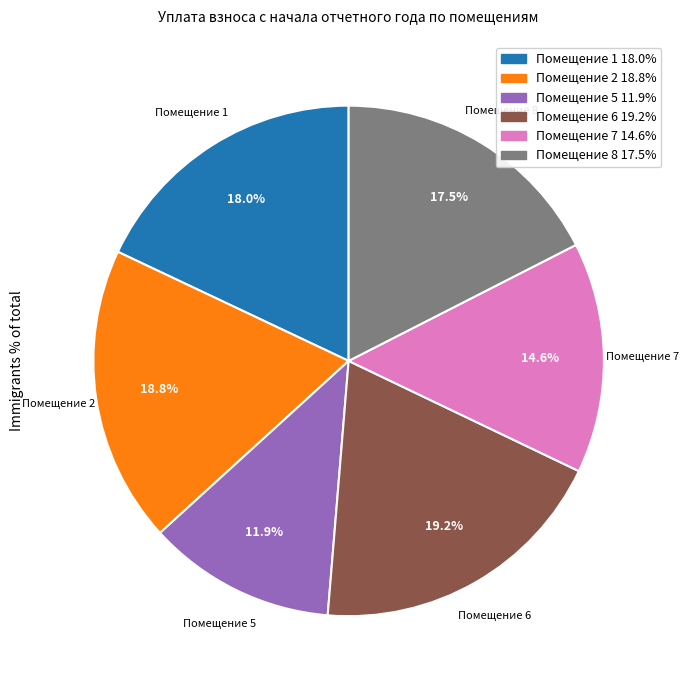

Does any single category account for the majority?

No